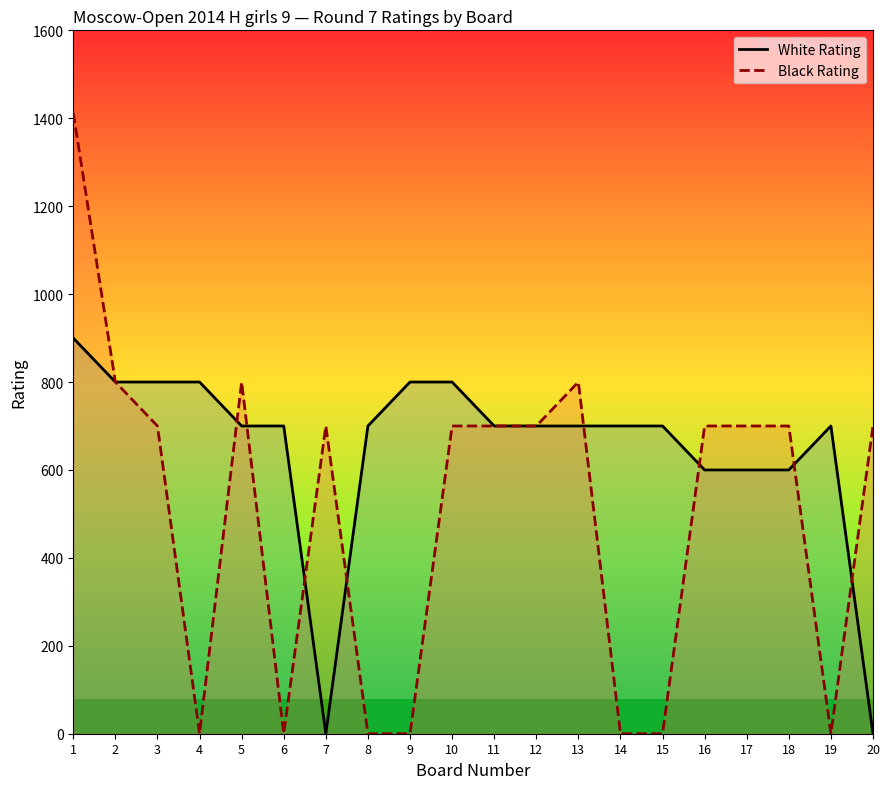

At which category is the sum across all series the highest?

1